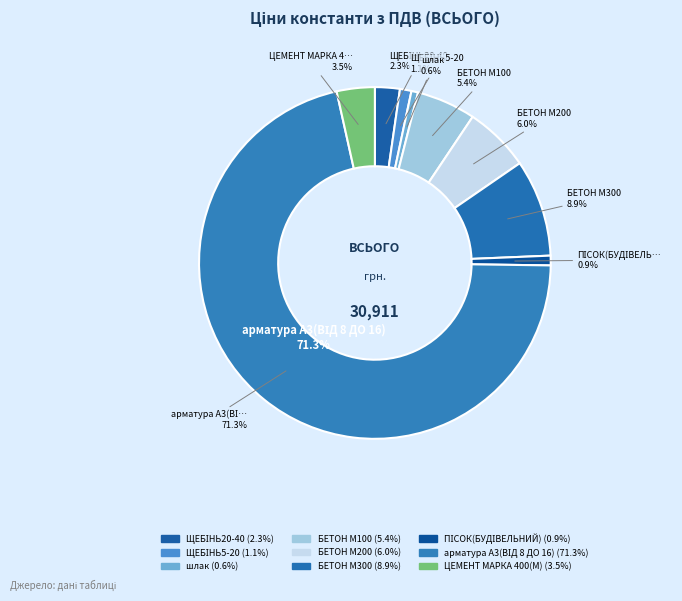

Which category accounts for the majority?

арматура А3(ВІД 8 ДО 16)